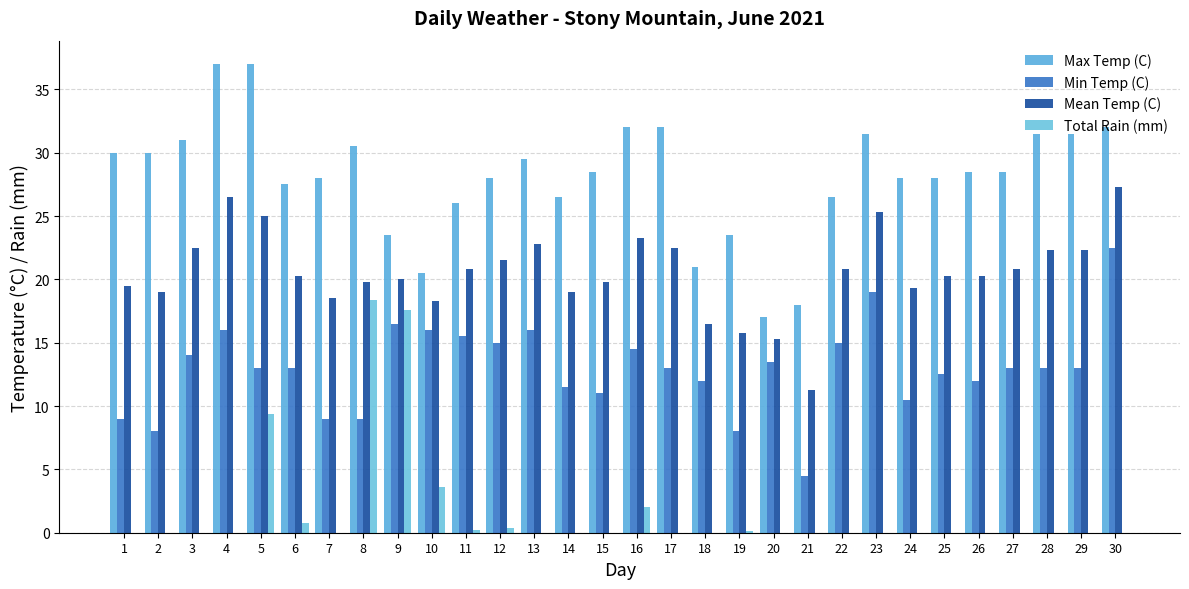

Reading right to left, transcribe all the data shown in this chart.

Max Temp (C): 32.0	31.5	31.5	28.5	28.5	28.0	28.0	31.5	26.5	18.0	17.0	23.5	21.0	32.0	32.0	28.5	26.5	29.5	28.0	26.0	20.5	23.5	30.5	28.0	27.5	37.0	37.0	31.0	30.0	30.0
Min Temp (C): 22.5	13.0	13.0	13.0	12.0	12.5	10.5	19.0	15.0	4.5	13.5	8.0	12.0	13.0	14.5	11.0	11.5	16.0	15.0	15.5	16.0	16.5	9.0	9.0	13.0	13.0	16.0	14.0	8.0	9.0
Mean Temp (C): 27.3	22.3	22.3	20.8	20.3	20.3	19.3	25.3	20.8	11.3	15.3	15.8	16.5	22.5	23.3	19.8	19.0	22.8	21.5	20.8	18.3	20.0	19.8	18.5	20.3	25.0	26.5	22.5	19.0	19.5
Total Rain (mm): 0.0	0.0	0.0	0.0	0.0	0.0	0.0	0.0	0.0	0.0	0.0	0.1	0.0	0.0	2.0	0.0	0.0	0.0	0.4	0.2	3.6	17.6	18.4	0.0	0.8	9.4	0.0	0.0	0.0	0.0